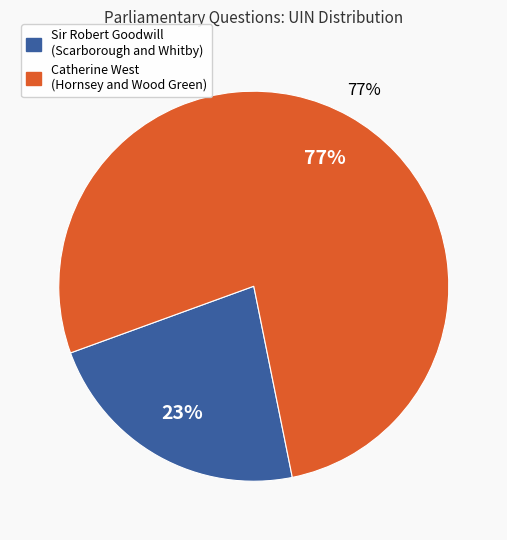

What is the largest slice in the pie chart?

Catherine West
(Hornsey and Wood Green)